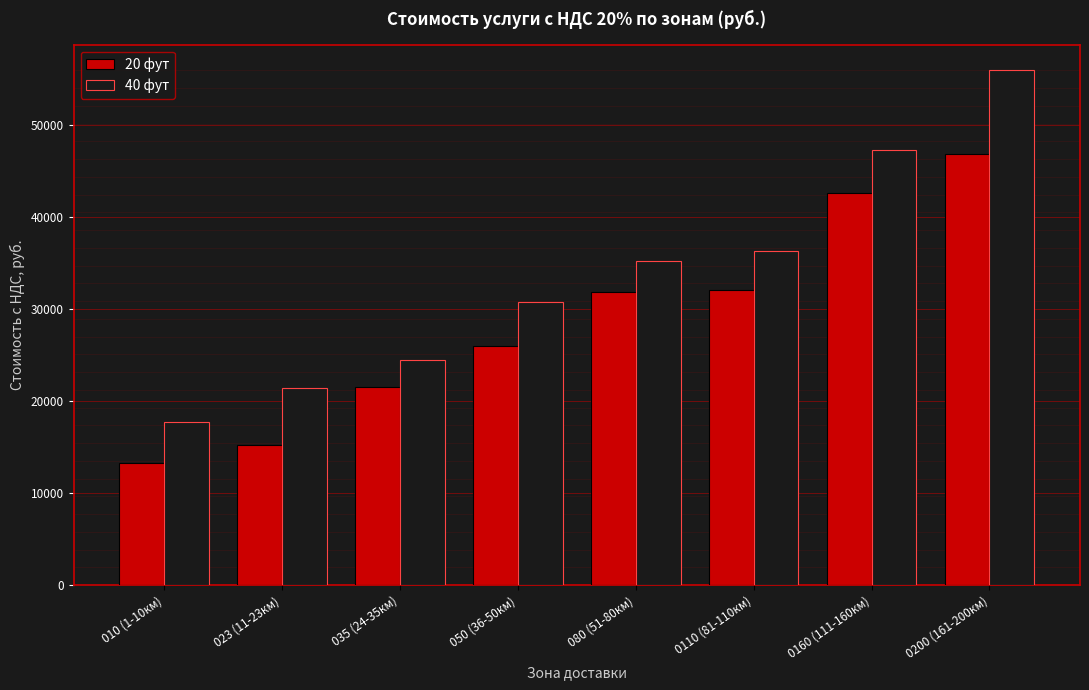

The 20 фут series shows 24070.8 at 023 (11-23км). True or false?

False